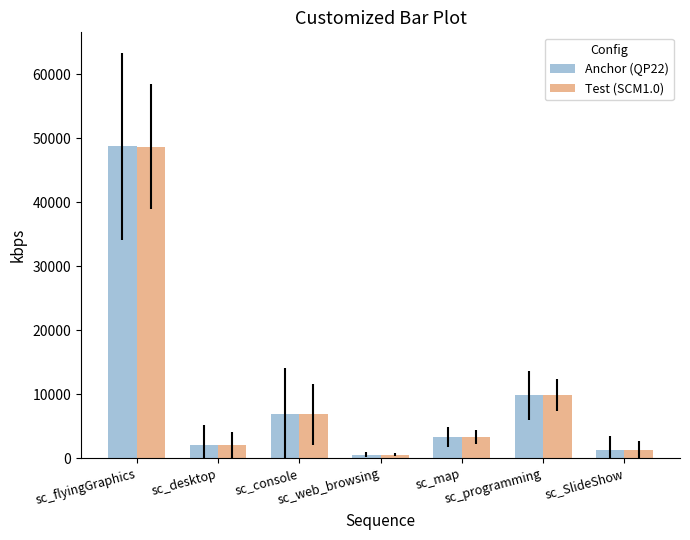

Is the value of Test (SCM1.0) at sc_SlideShow greater than the value of Anchor (QP22) at sc_map?

No